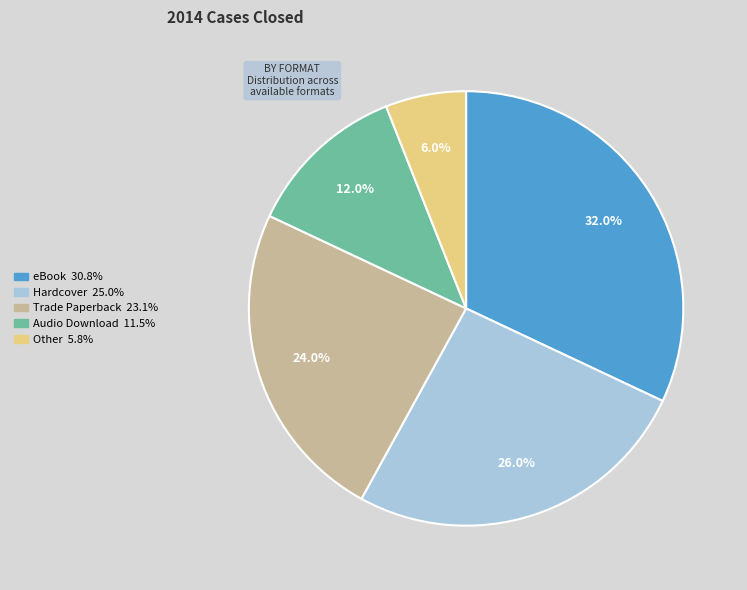

What is the ratio of the value at Trade Paperback to the value at Other?

4.0